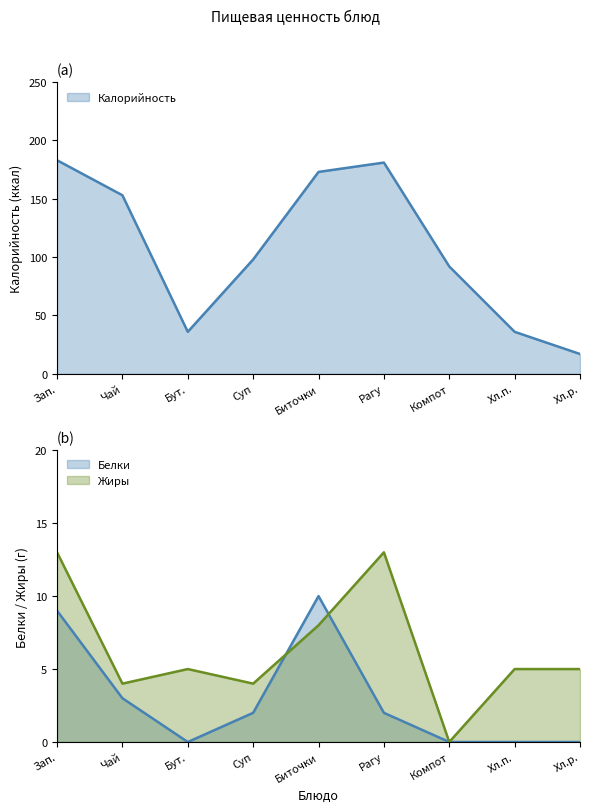

Where is the first local minimum for Калорийность?

Бут.